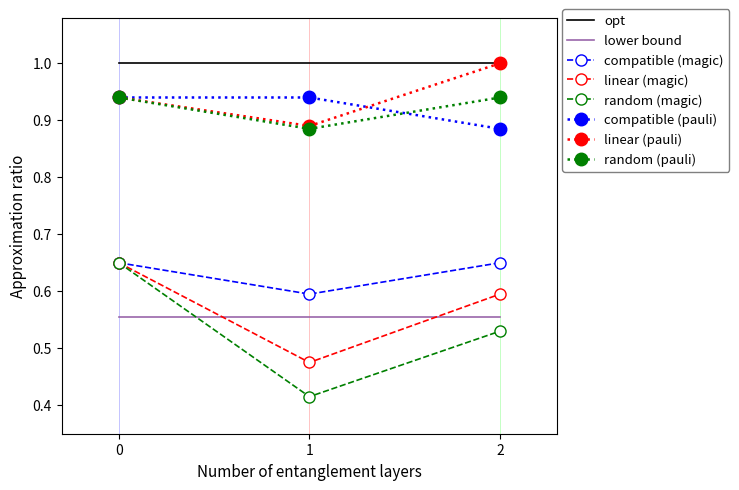

Is the value of linear (pauli) at 2 greater than the value of random (pauli) at 1?

Yes